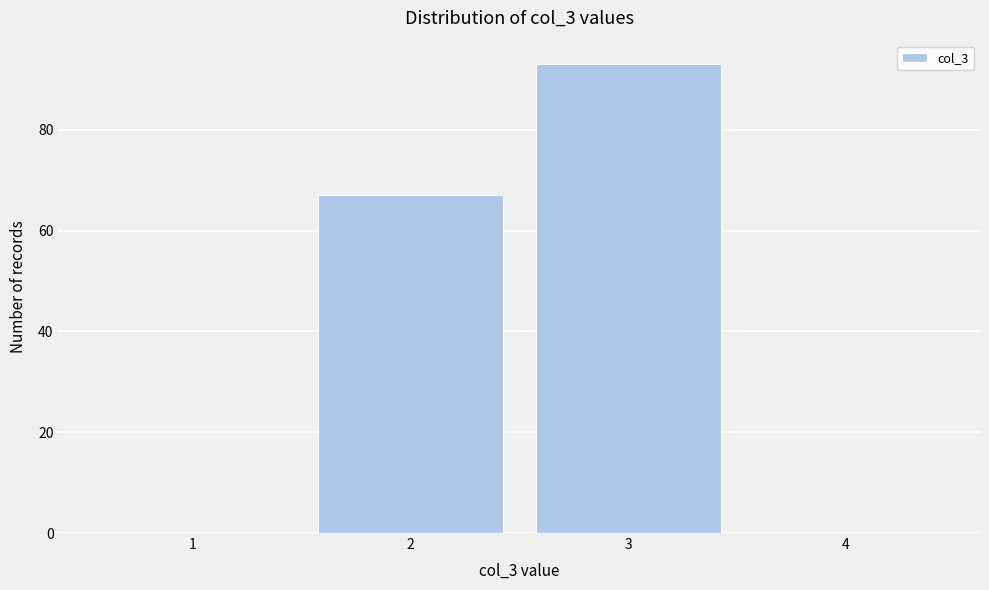

Reading left to right, extract all data points from this chart.

1=0	2=67	3=93	4=0